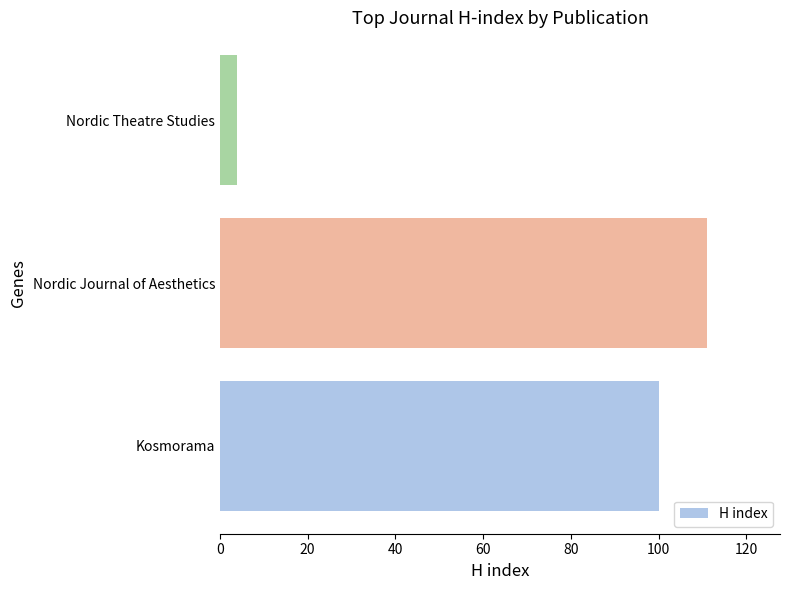

True or false: the data shows 4 at Nordic Theatre Studies.

True